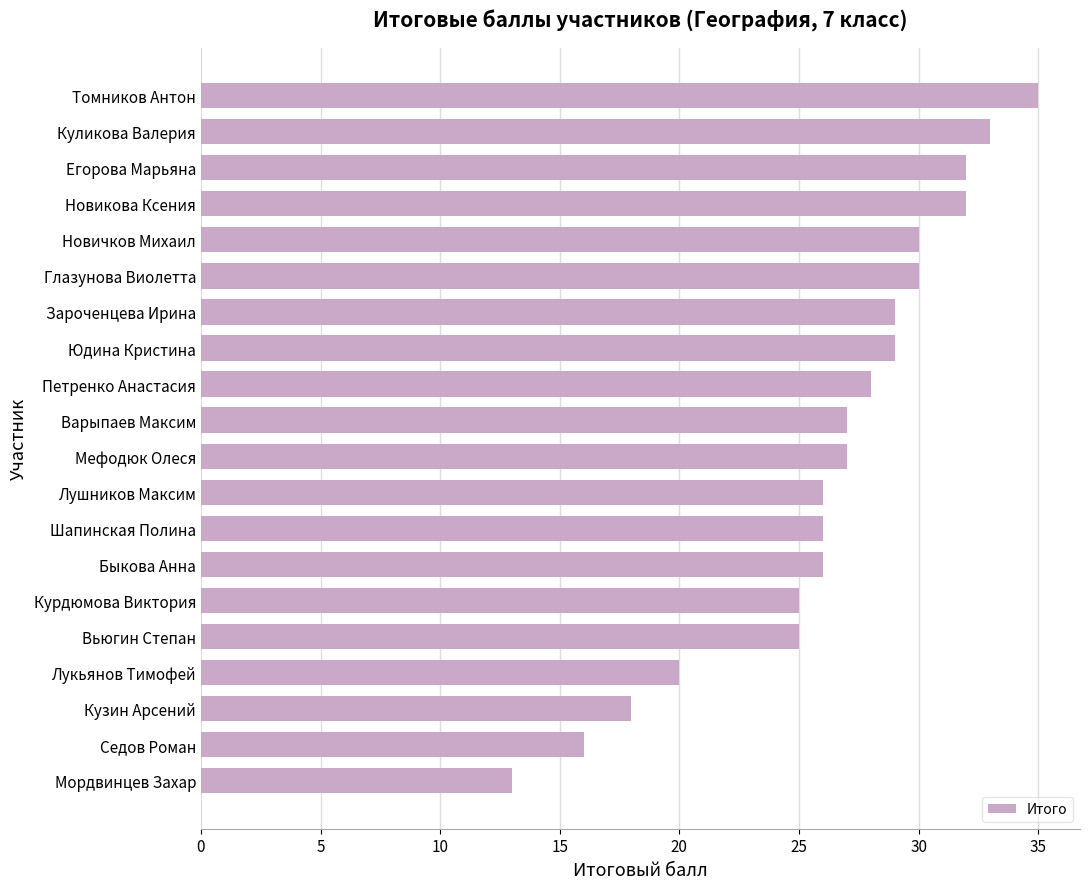

What is the average value?

26